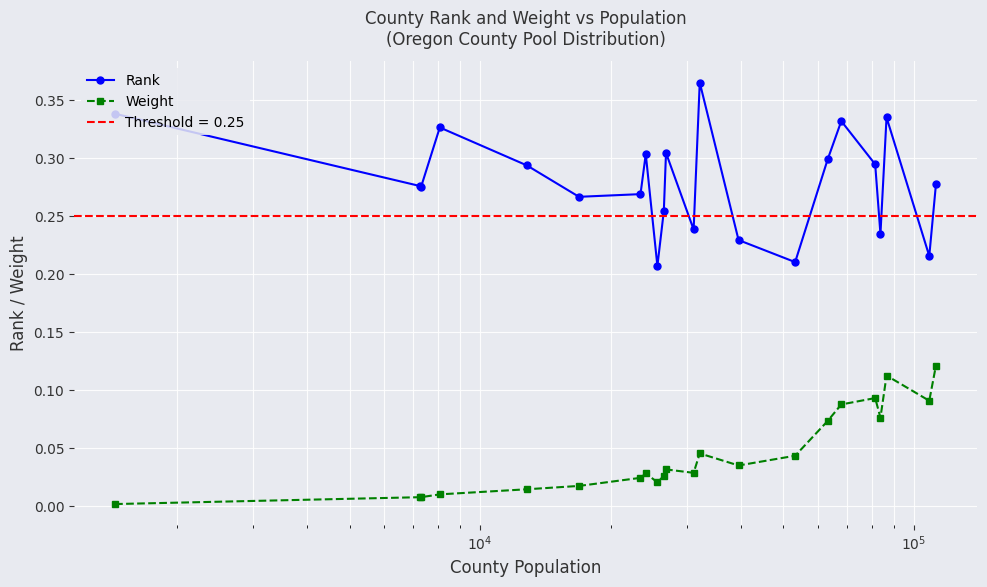

True or false: Weight and Rank intersect in this chart.

False